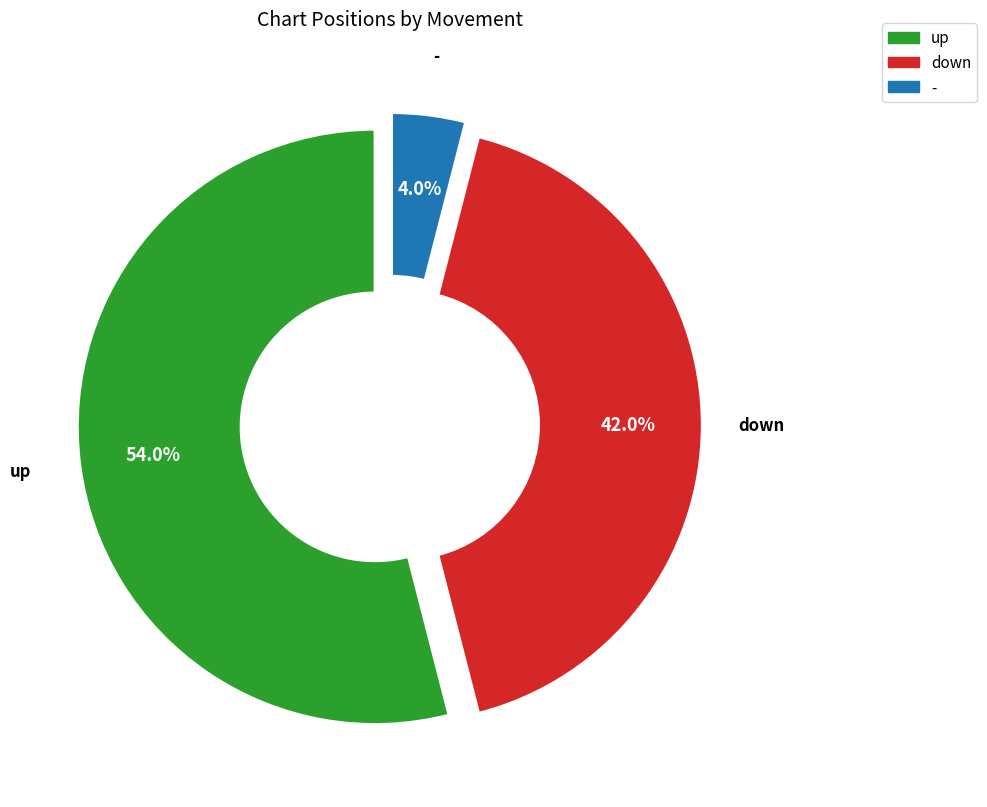

Is there a majority slice in this chart?

Yes